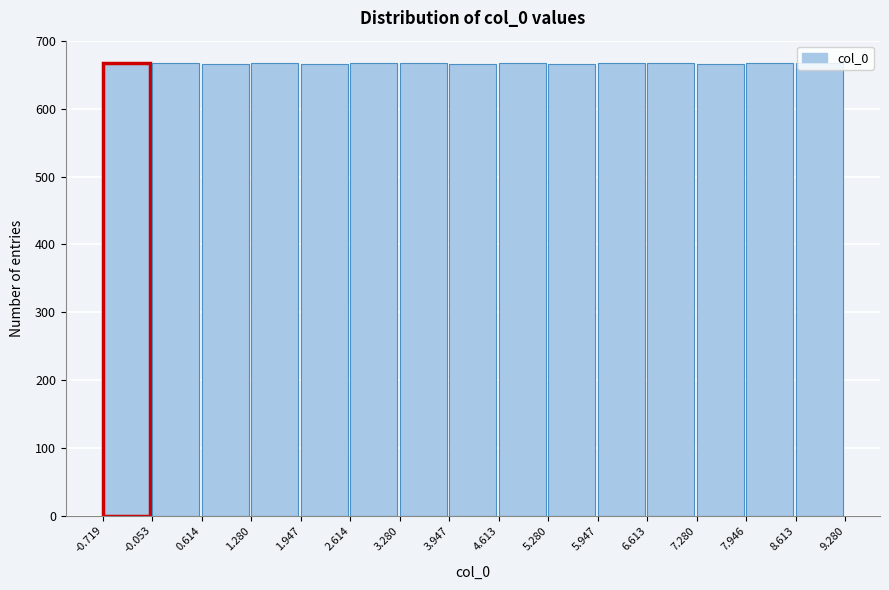

Reading left to right, transcribe this chart: for each bar, give the range it covers on the x-axis and its height. The values are not printed on the chart, so give them approximately, as read against the axis.

-0.719 to -0.053: 670
-0.053 to 0.614: 670
0.614 to 1.280: 670
1.280 to 1.947: 670
1.947 to 2.614: 670
2.614 to 3.280: 670
3.280 to 3.947: 670
3.947 to 4.613: 670
4.613 to 5.280: 670
5.280 to 5.947: 670
5.947 to 6.613: 670
6.613 to 7.280: 670
7.280 to 7.946: 670
7.946 to 8.613: 670
8.613 to 9.280: 670